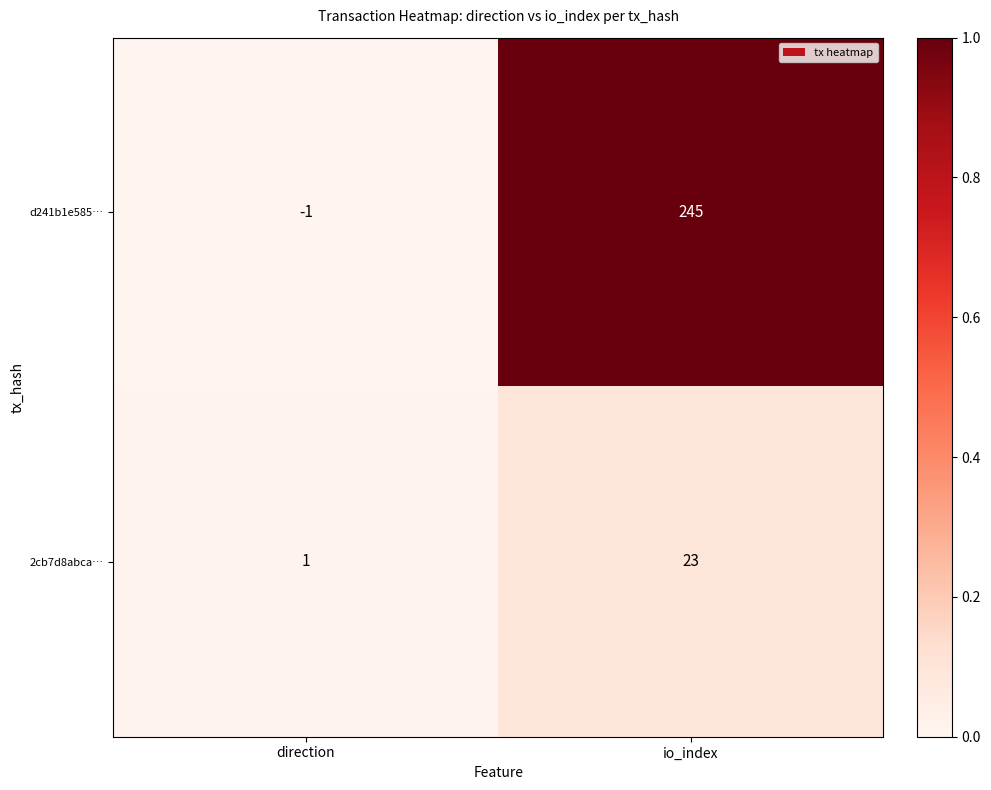

What is the maximum value shown in the chart?

245